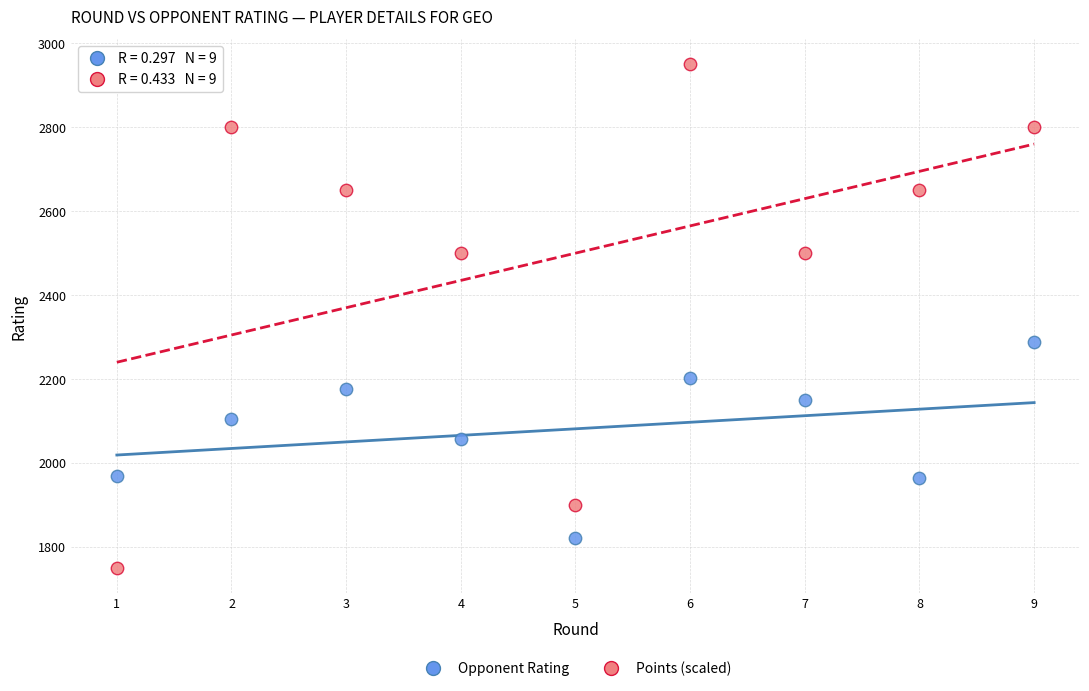

Across all series, what Y value is closest to 2350?

2288